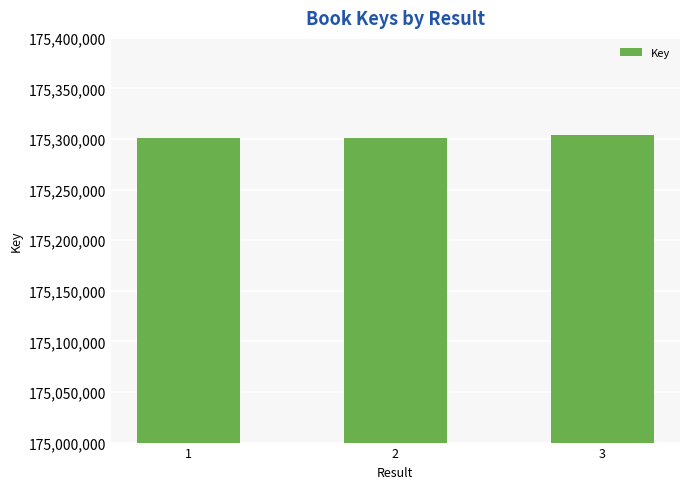

How many distinct data groups are displayed?

1